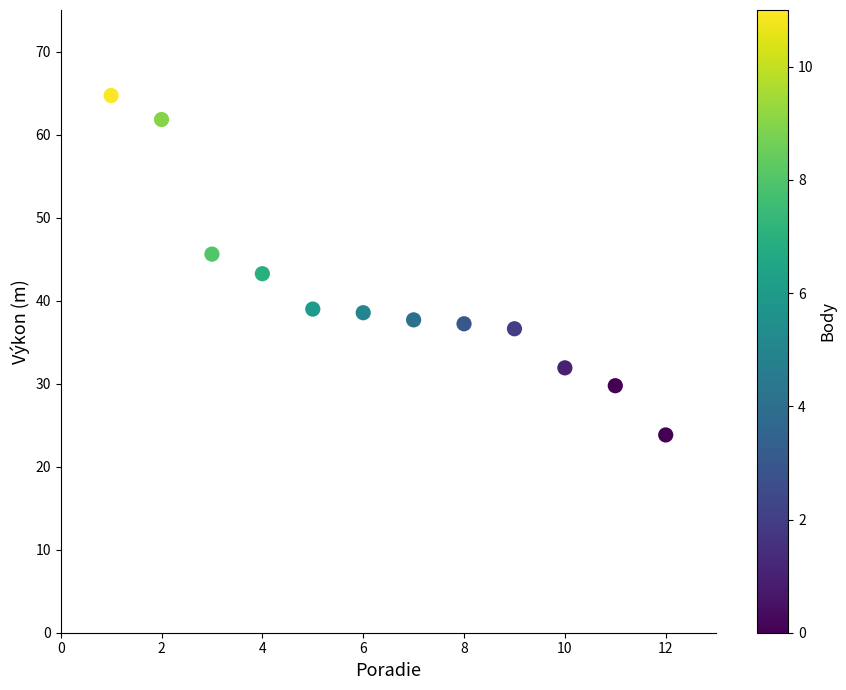

What Y value in the scatter plot is closest to 44?

43.2